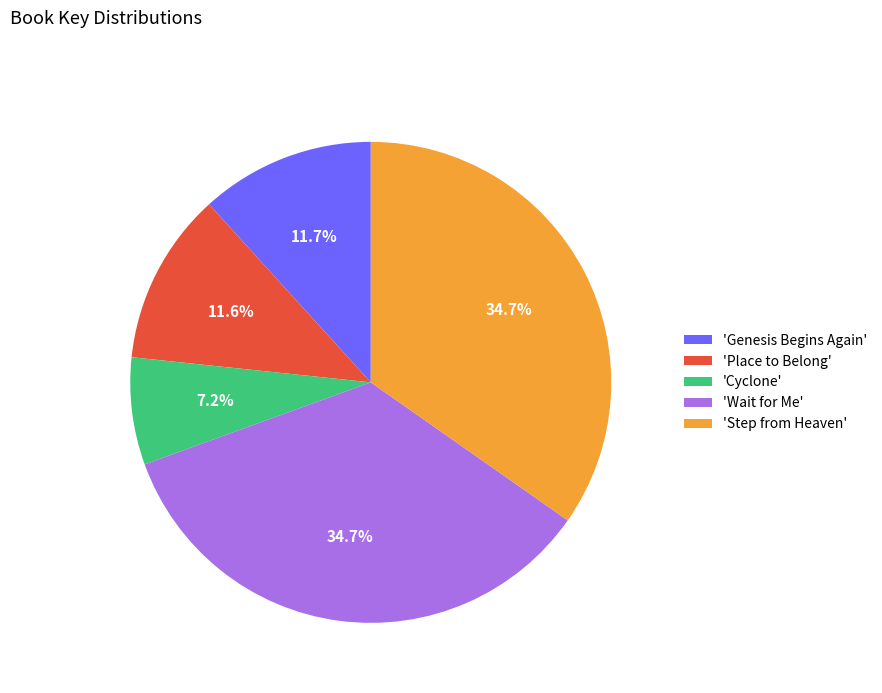

Does 'Step from Heaven' represent more than half of the total?

No